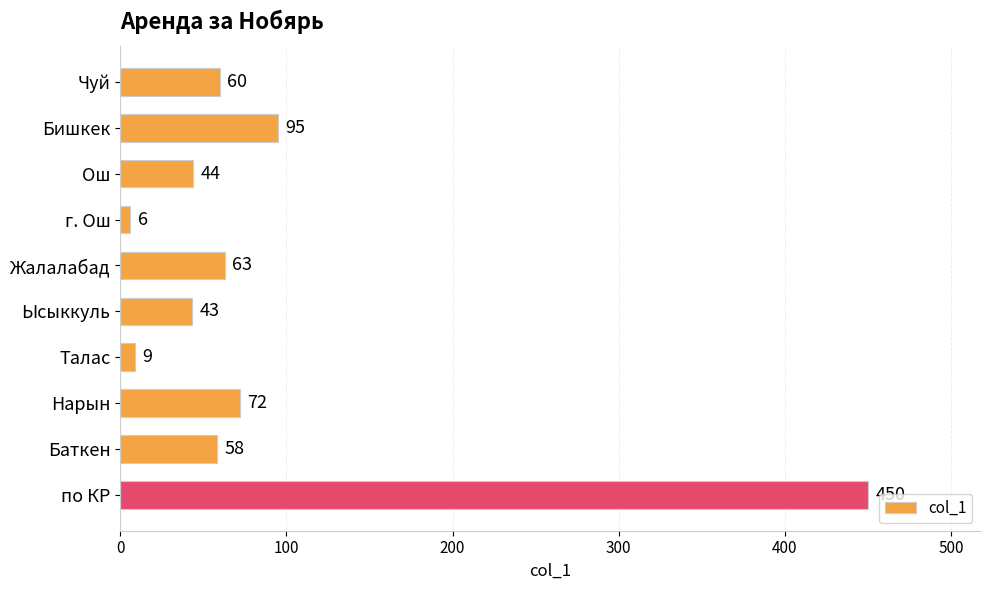

Approximately how many times larger is the value at Баткен compared to Нарын?

0.8